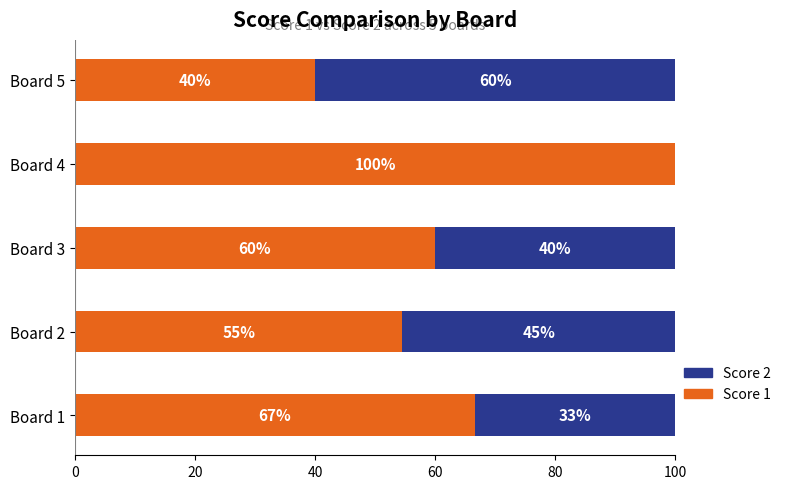

Is it true that Score 1 equals 10.7 at Board 5?

False